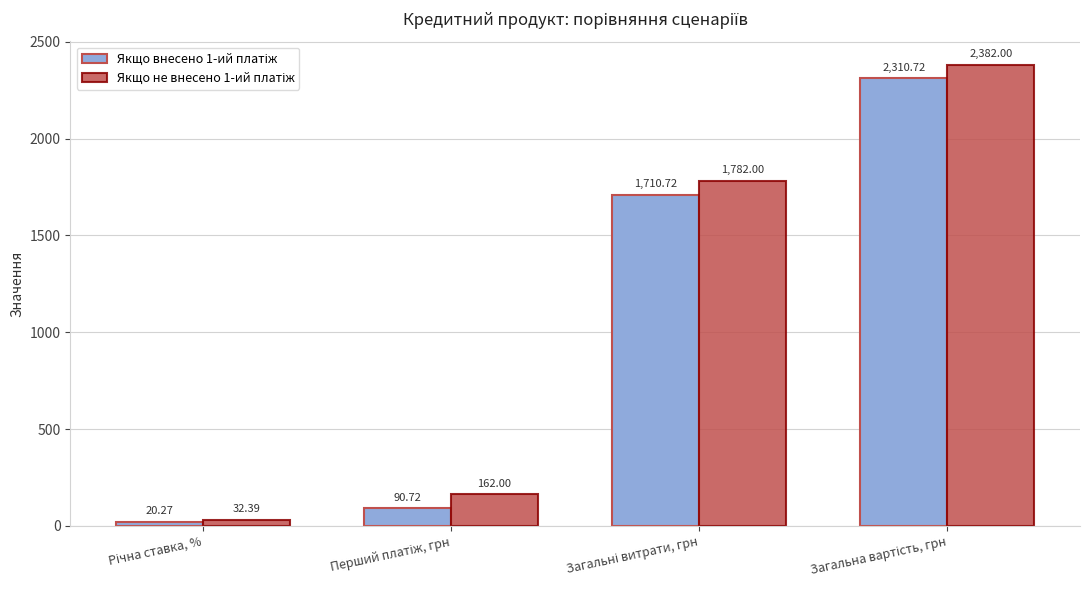

Reading left to right, what are all the values shown in this chart?

Якщо внесено 1-ий платіж: Річна ставка, %=20.3	Перший платіж, грн=90.7	Загальні витрати, грн=1710.7	Загальна вартість, грн=2310.7
Якщо не внесено 1-ий платіж: Річна ставка, %=32.4	Перший платіж, грн=162.0	Загальні витрати, грн=1782.0	Загальна вартість, грн=2382.0